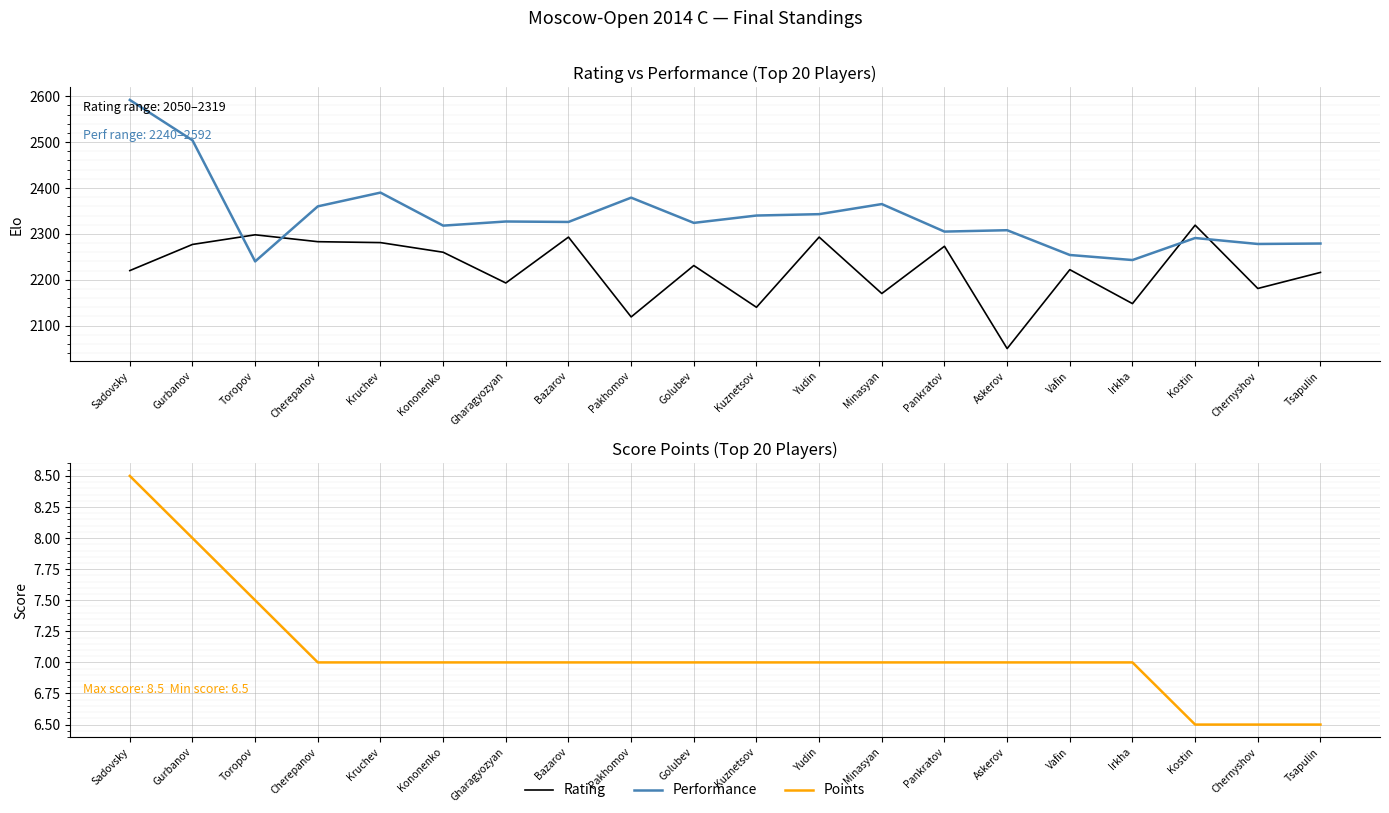

Which series has the largest total across all categories?

Performance